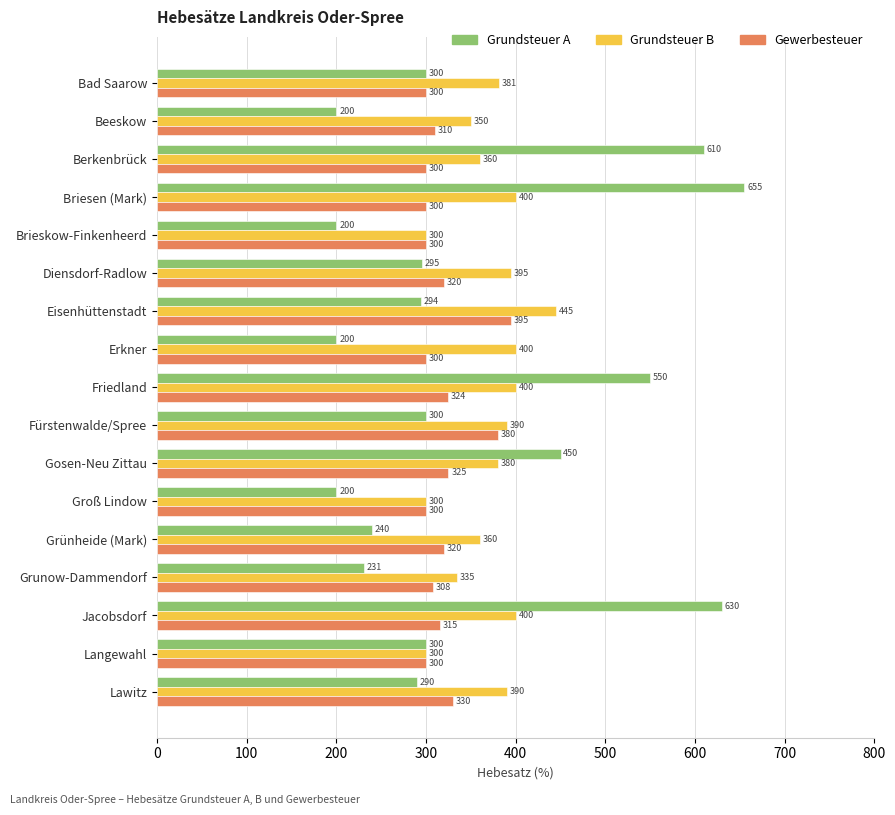

What is the difference between the second highest and minimum values in the Grundsteuer B series?

100